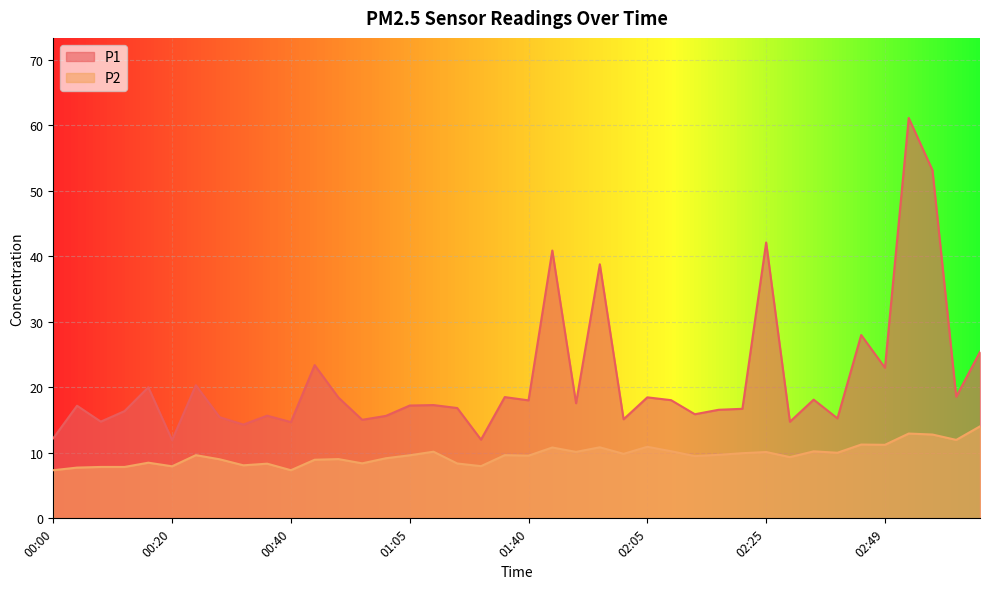

Reading right to left, list all the values displayed in this chart.

P1: 25.4	18.6	53.2	61.1	23.0	28.0	15.3	18.1	14.8	42.1	16.7	16.6	15.9	18.1	18.5	15.1	38.8	17.6	40.9	18.0	18.5	12.0	16.9	17.3	17.2	15.7	15.1	18.4	23.4	14.7	15.7	14.3	15.4	20.3	11.9	20.0	16.4	14.8	17.2	12.2
P2: 14.1	12.0	12.8	12.9	11.2	11.3	10.0	10.2	9.3	10.1	9.9	9.7	9.5	10.2	10.9	9.8	10.8	10.2	10.8	9.6	9.7	8.0	8.4	10.2	9.6	9.2	8.4	9.1	8.9	7.3	8.3	8.1	9.0	9.7	8.0	8.5	7.8	7.8	7.8	7.3